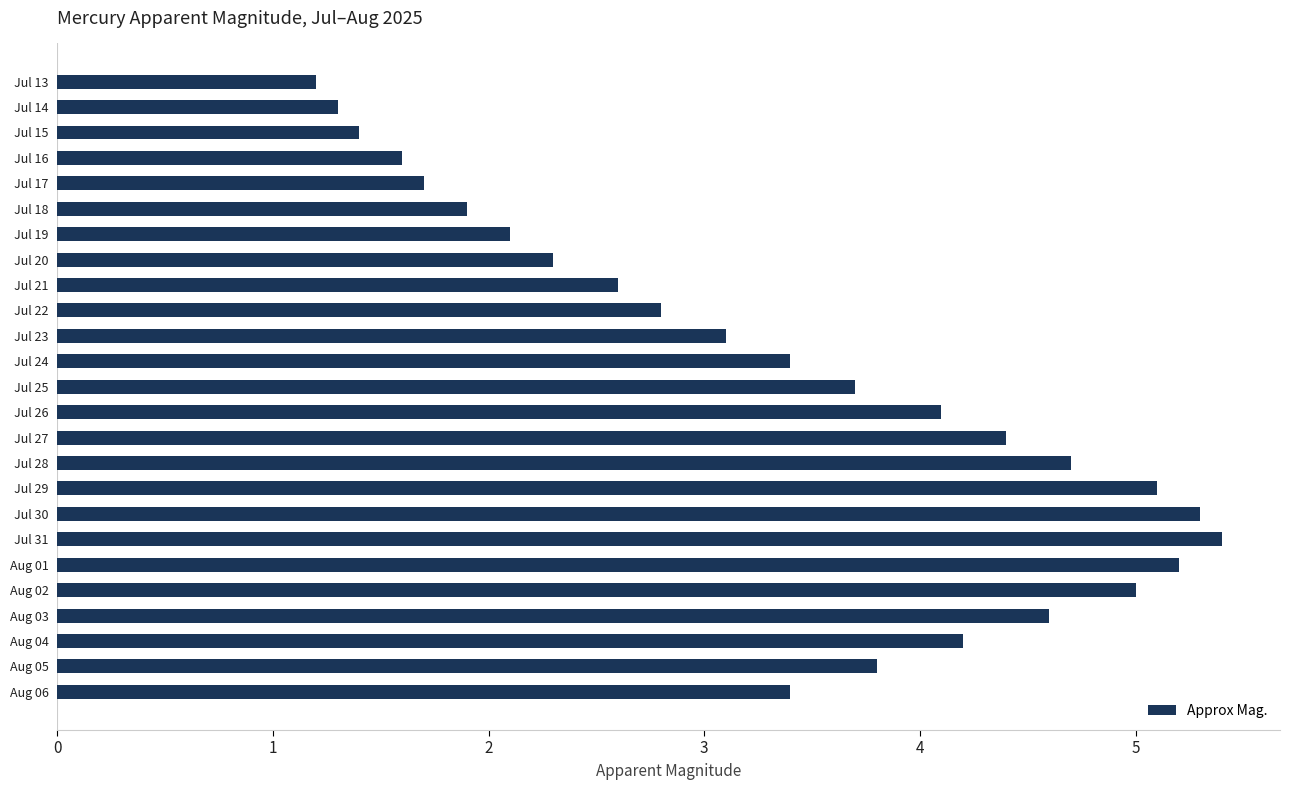

What is the label of the 17th bar from the top?

Jul 29